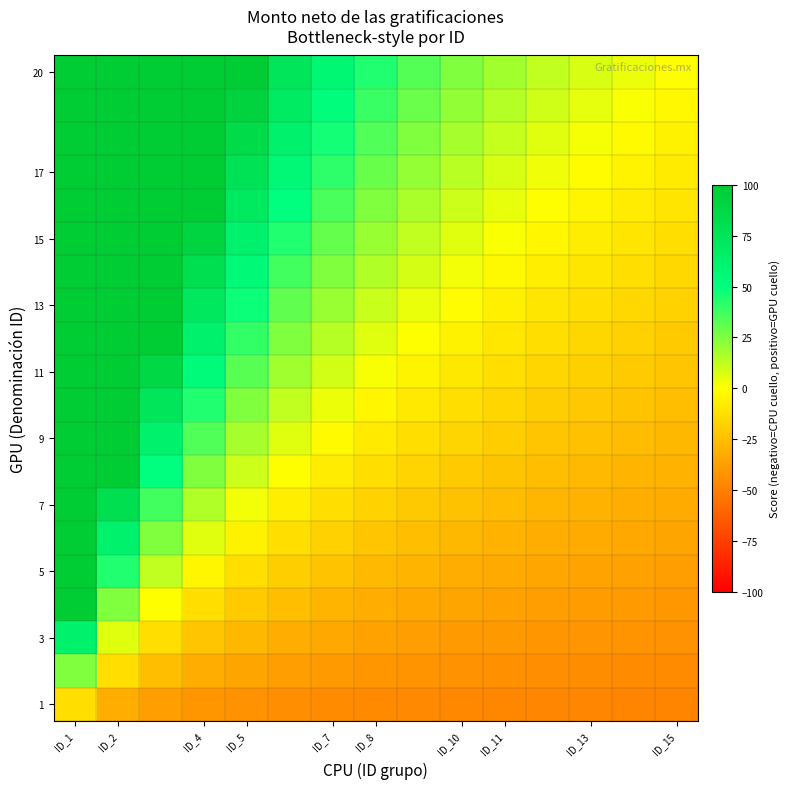

How many data points does each series have?

15